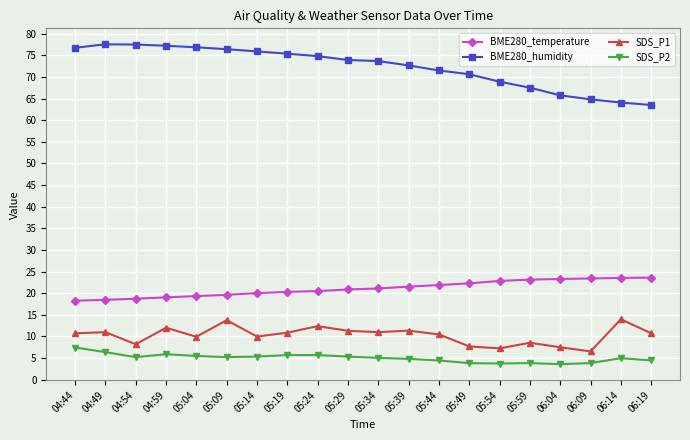

Is the value of SDS_P1 at 05:19 greater than the value of BME280_humidity at 04:59?

No